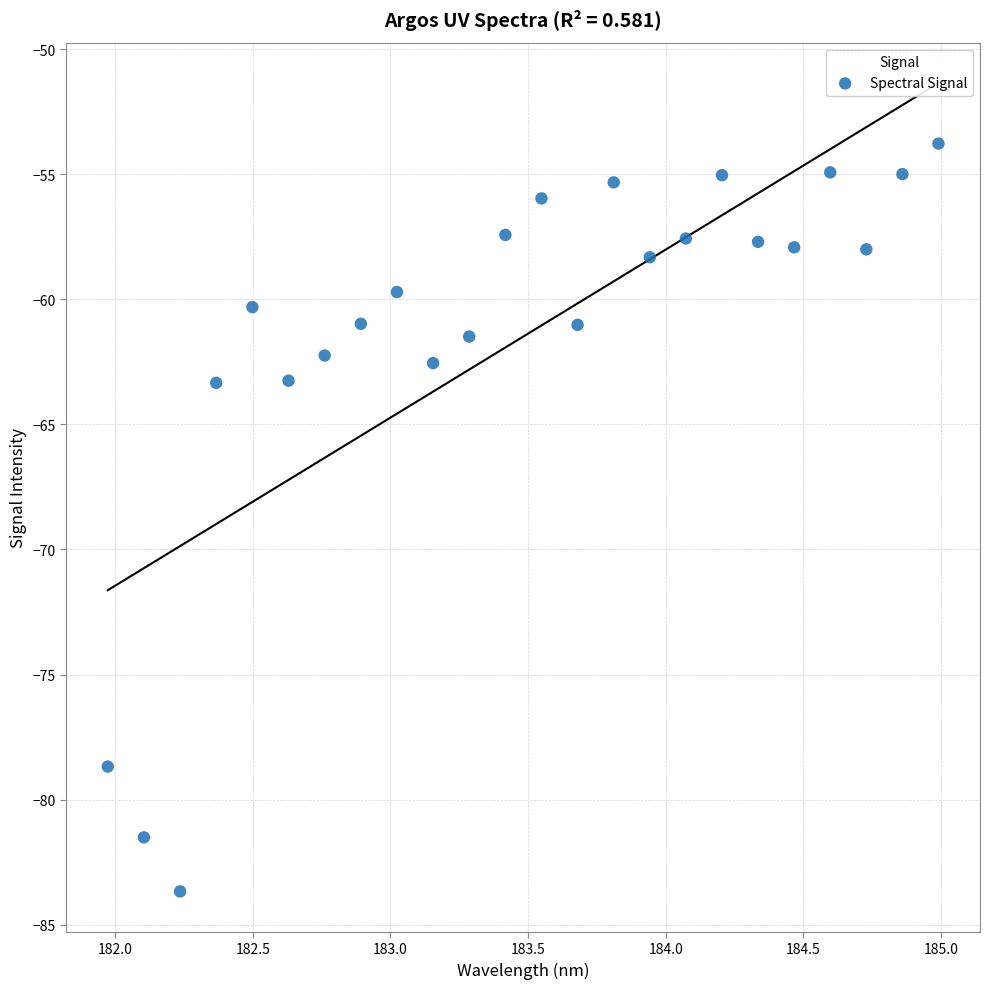

What is the range of X values (max minus min)?

3.0